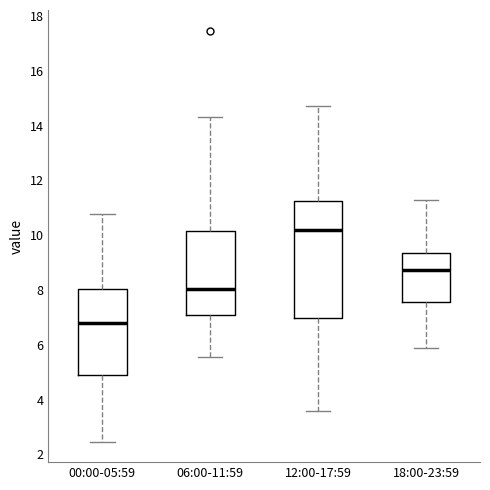

Where does the median line of the box for 18:00-23:59 sit on the y-axis? The values are not printed on the chart, so give them approximately, as read against the axis.

8.8